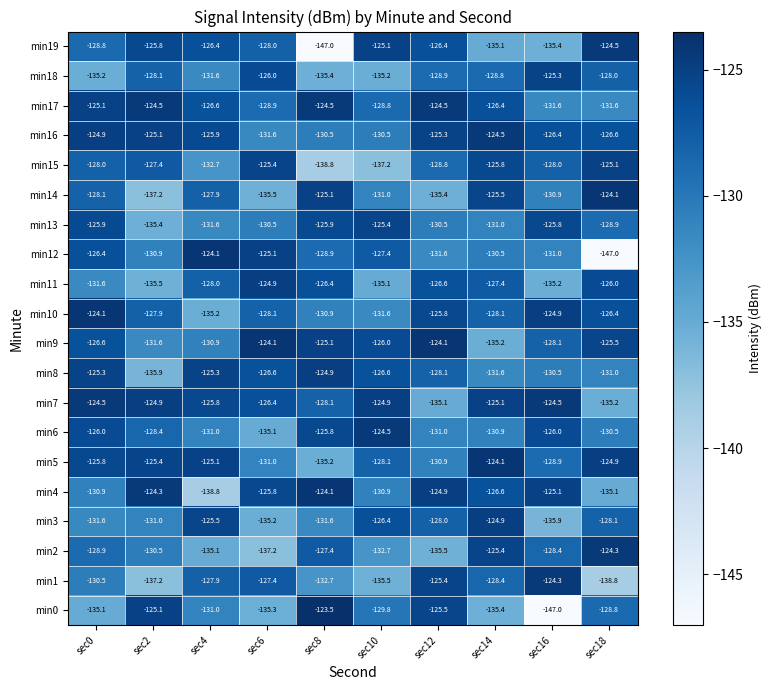

Is it true that min19 equals -126.4 at sec12?

True